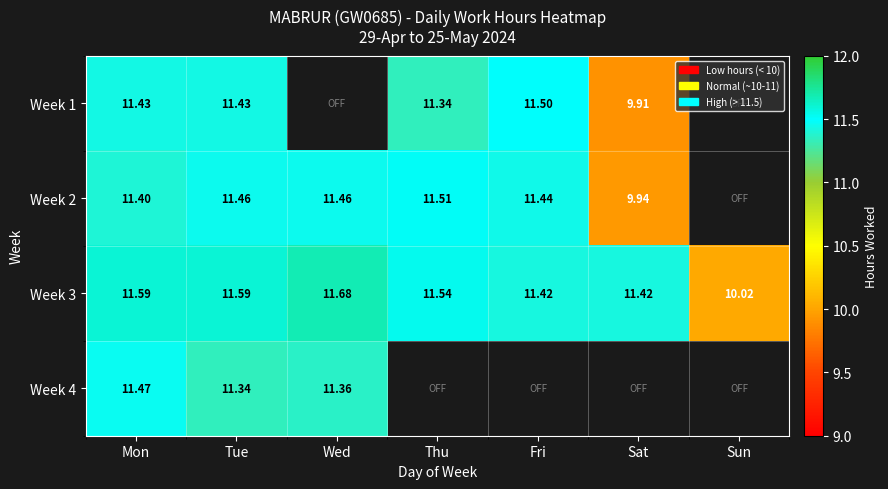

What is the greatest value displayed?

11.7